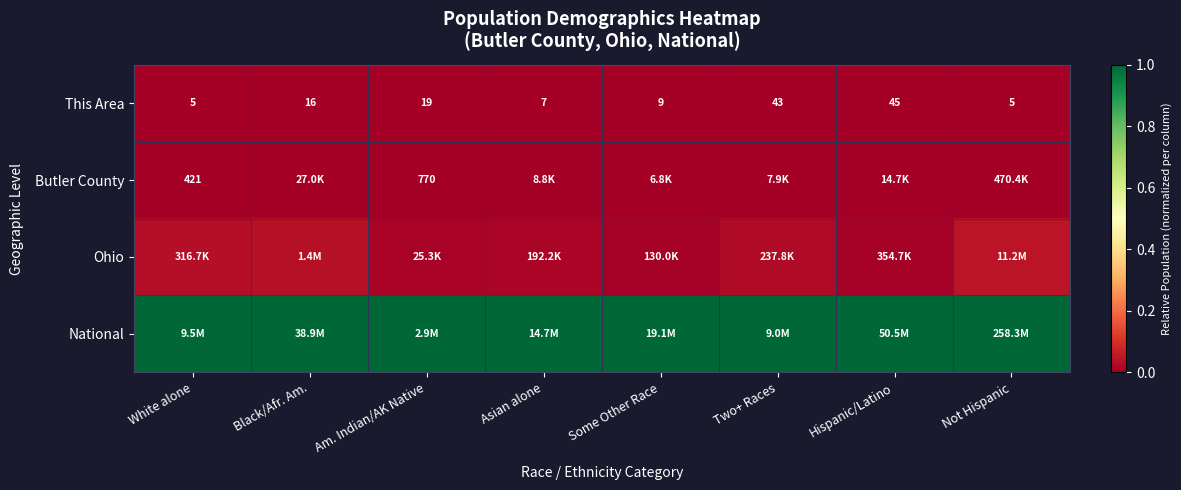

Rank the series by their maximum value, from highest to lowest.

National, Ohio, Butler County, This Area